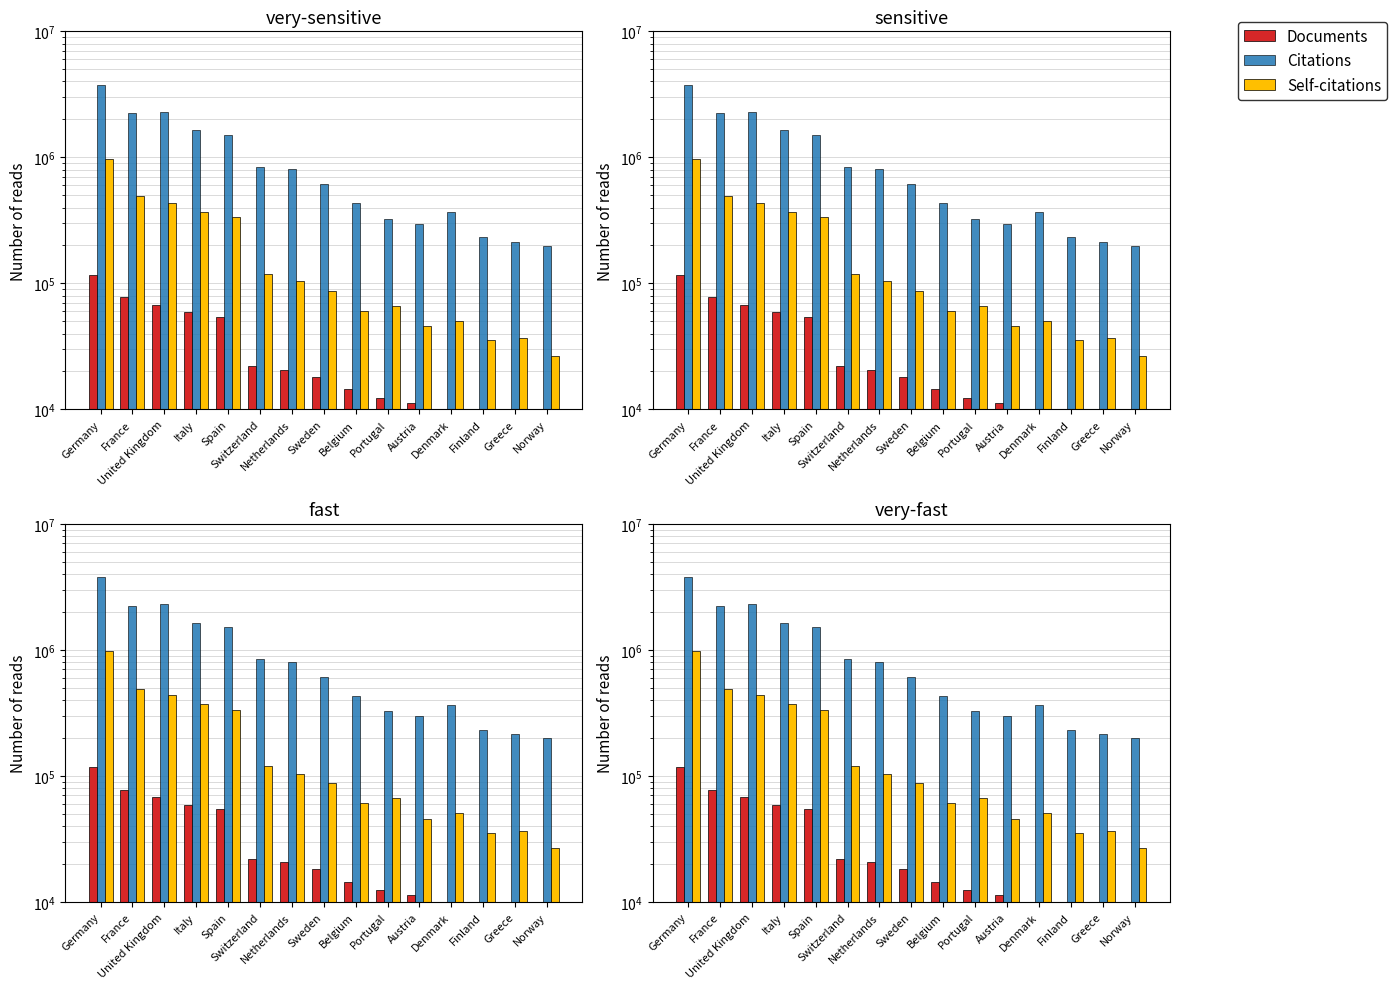

Is the value of Self-citations at Portugal greater than the value of Documents at Greece?

Yes